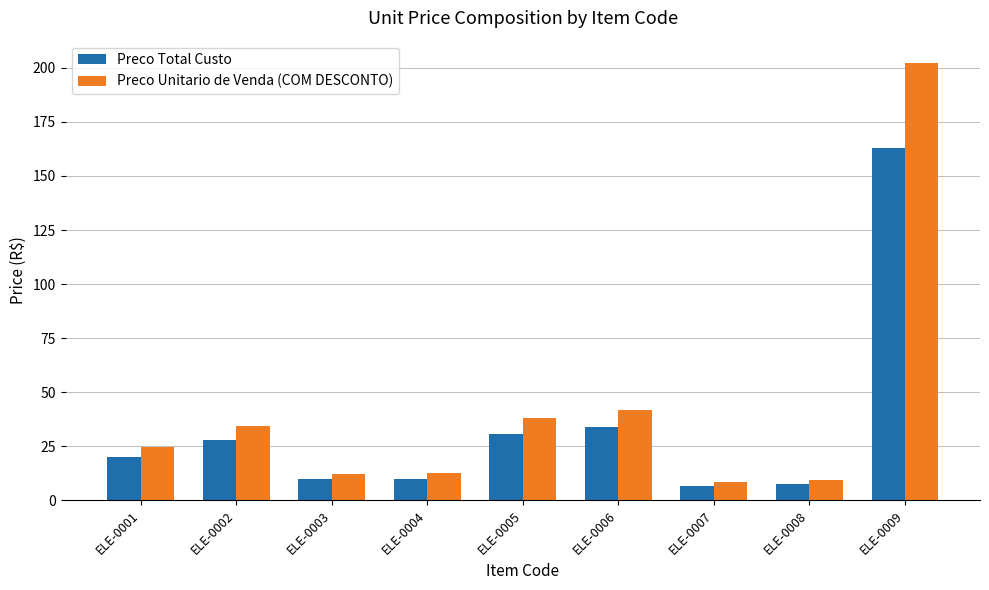

The value of Preco Unitario de Venda (COM DESCONTO) at ELE-0009 is 53.0. True or false?

False